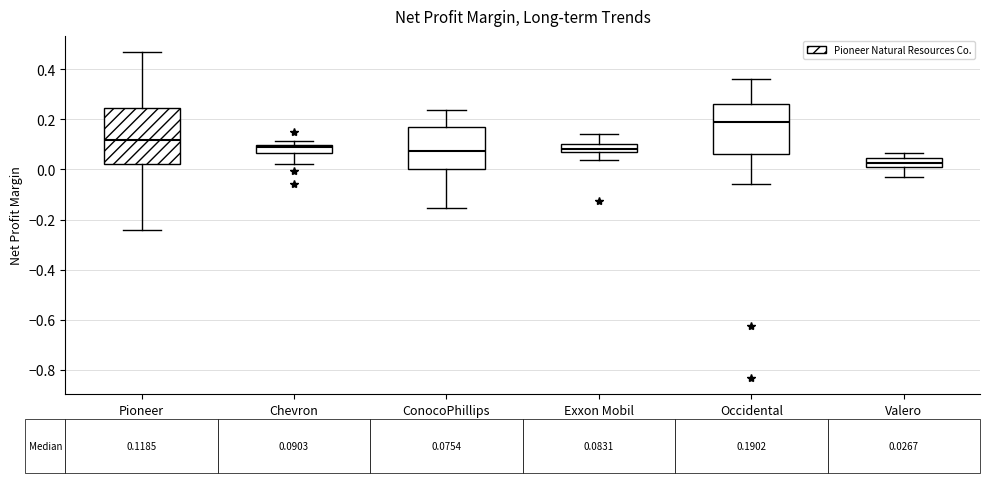

Which box's median line is the highest?

Occidental